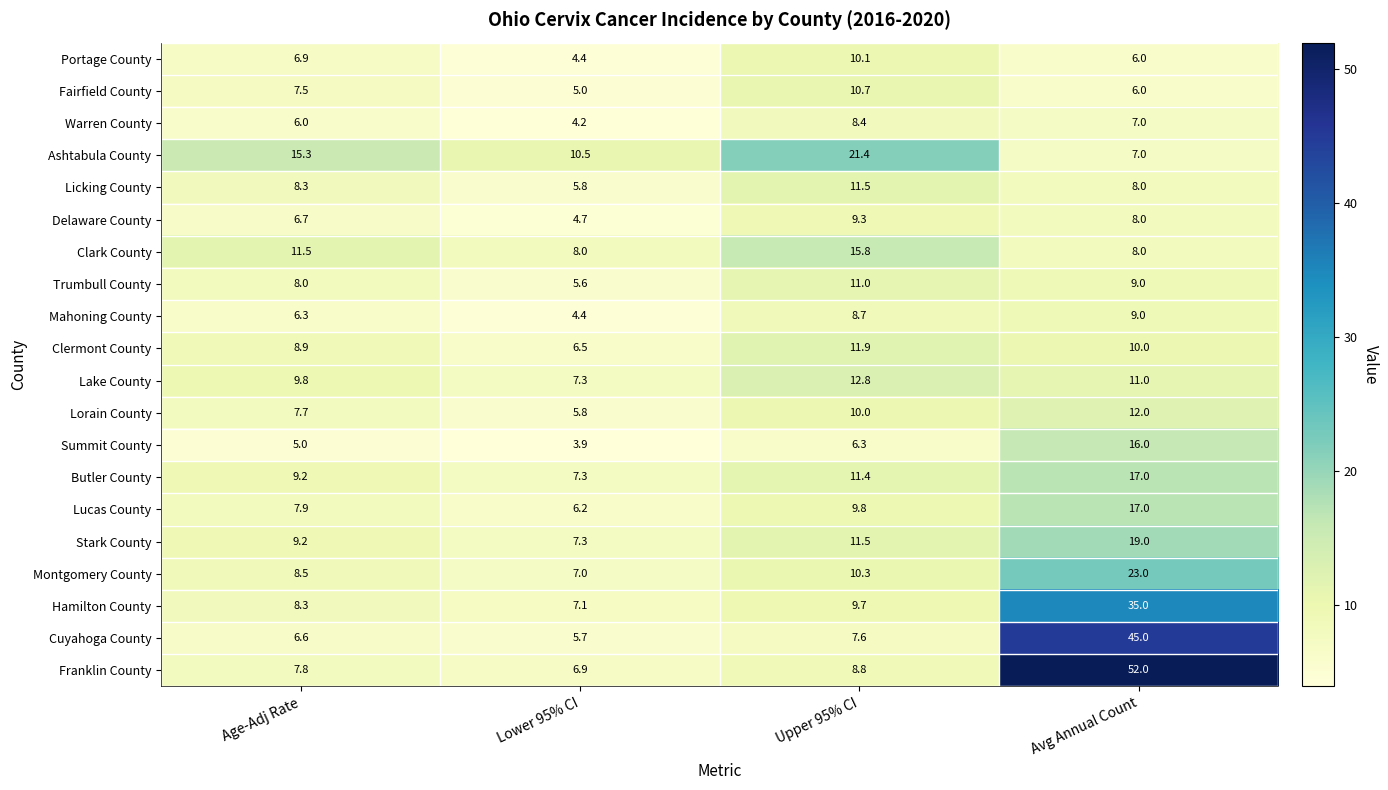

What is the total value across all series at Age-Adj Rate?

165.4